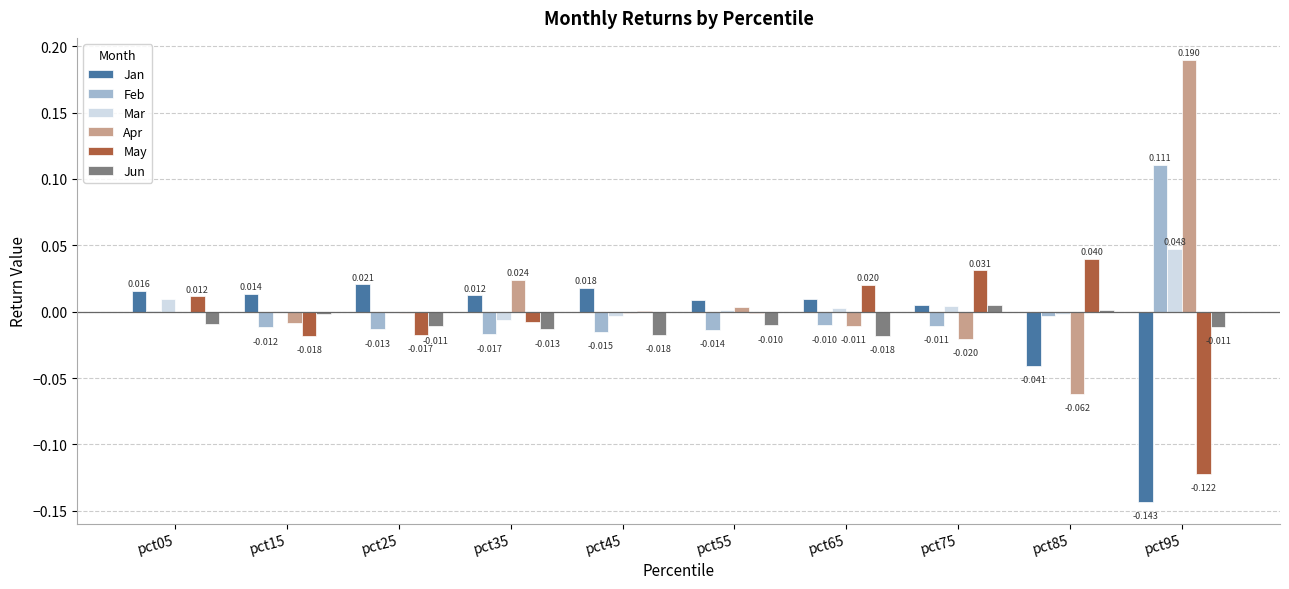

Which series has the largest total across all categories?

Apr